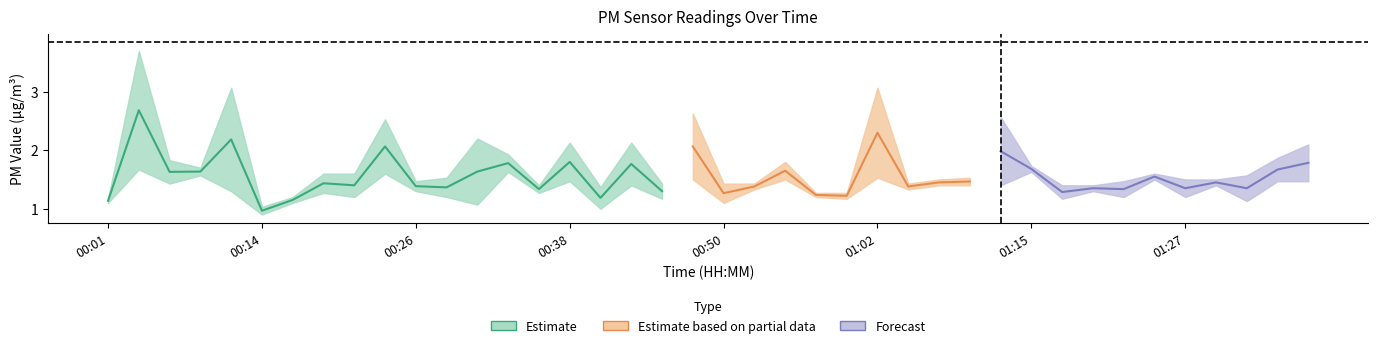

Is it true that P1 equals 3.5 at 00:31?

False